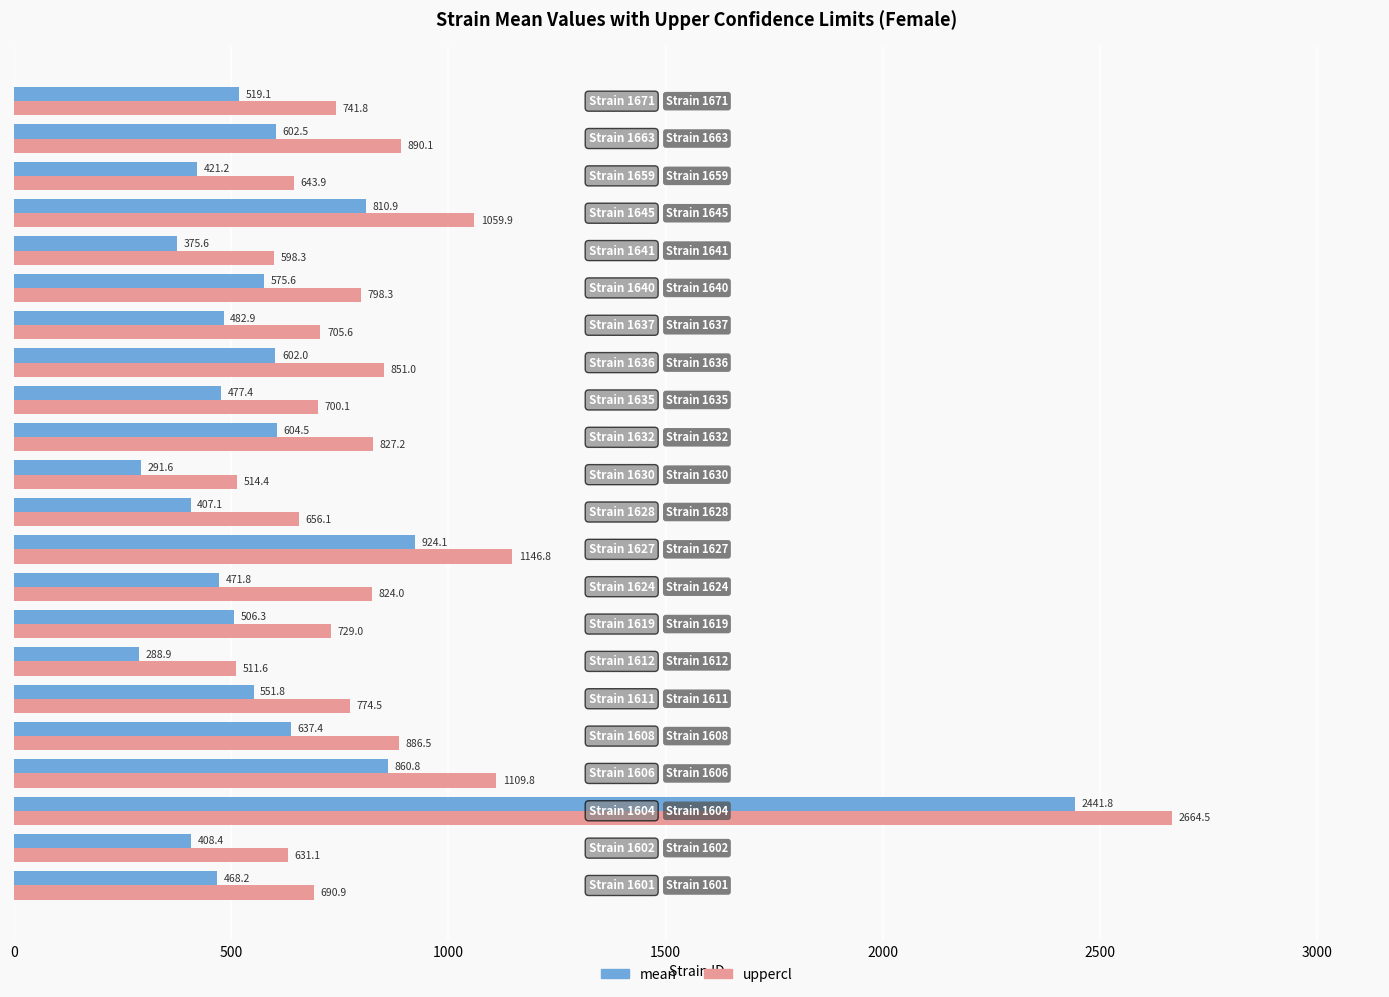

What is the average value of the mean series?

624.1